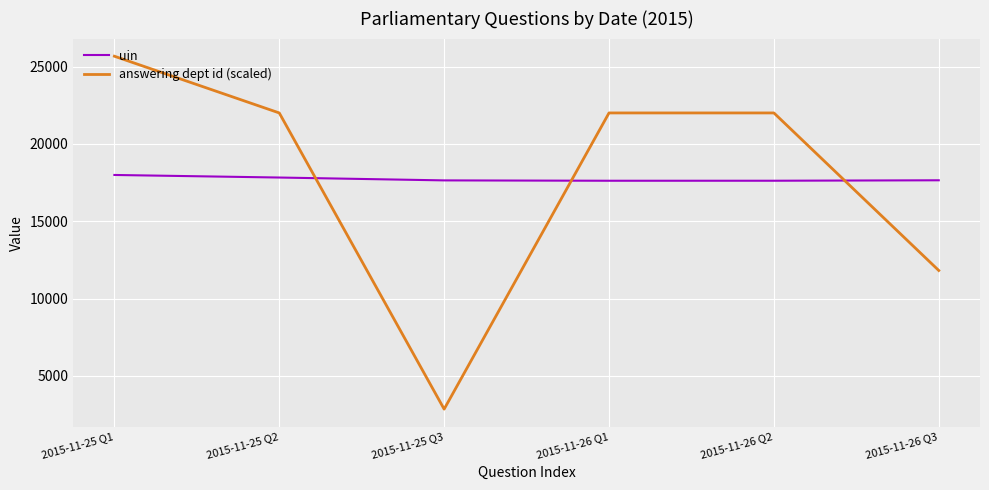

What is the sum of the answering dept id (scaled) values at 2015-11-25 Q1 and 2015-11-26 Q3?

37483.1